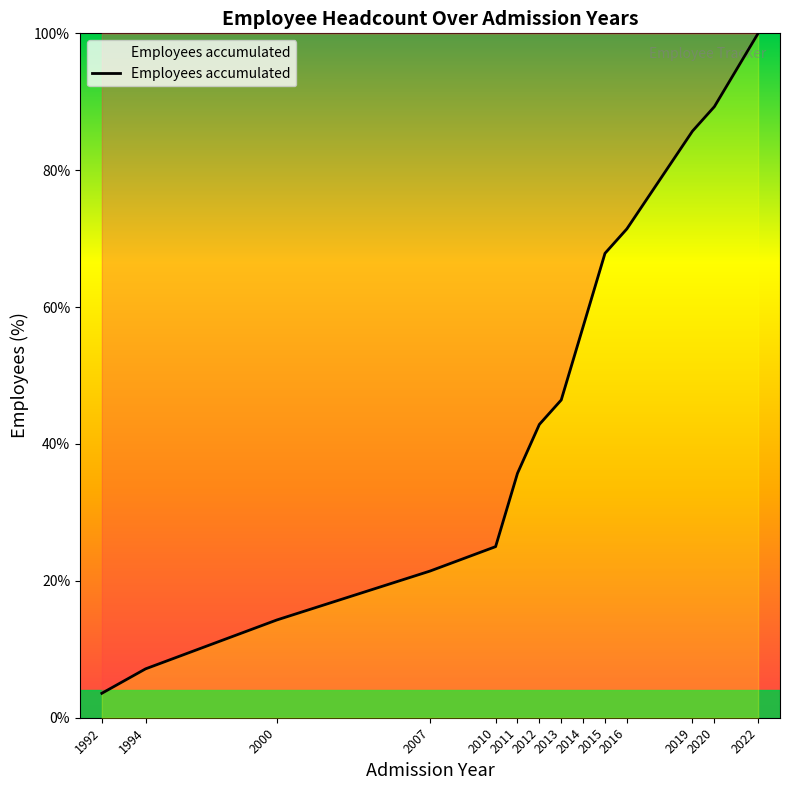

Reading left to right, list all the values displayed in this chart.

1992=3.6	1994=7.1	2000=14.3	2007=21.4	2010=25.0	2011=35.7	2012=42.9	2013=46.4	2014=57.1	2015=67.9	2016=71.4	2019=85.7	2020=89.3	2022=100.0